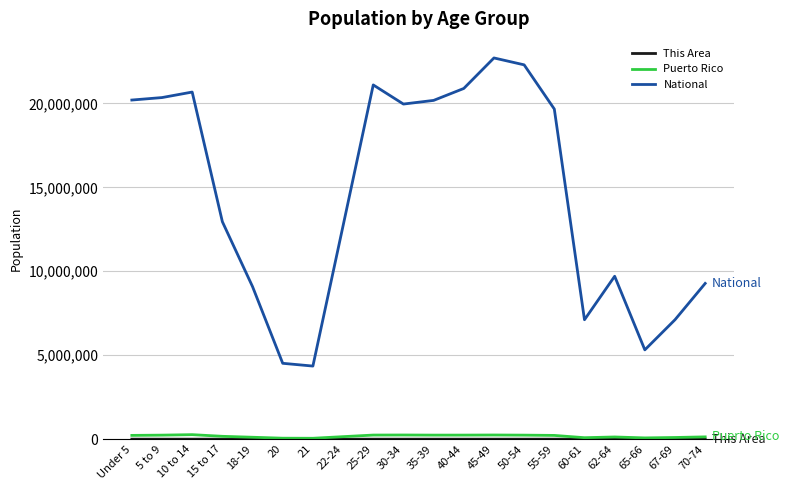

What is the highest value of the National series?

22708591